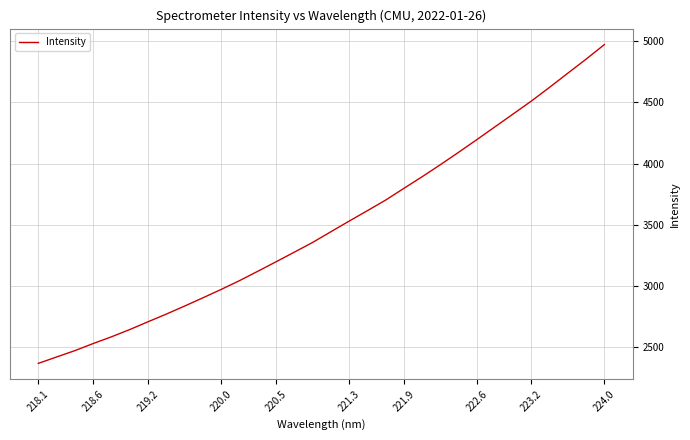

What is the greatest value displayed?

4973.8